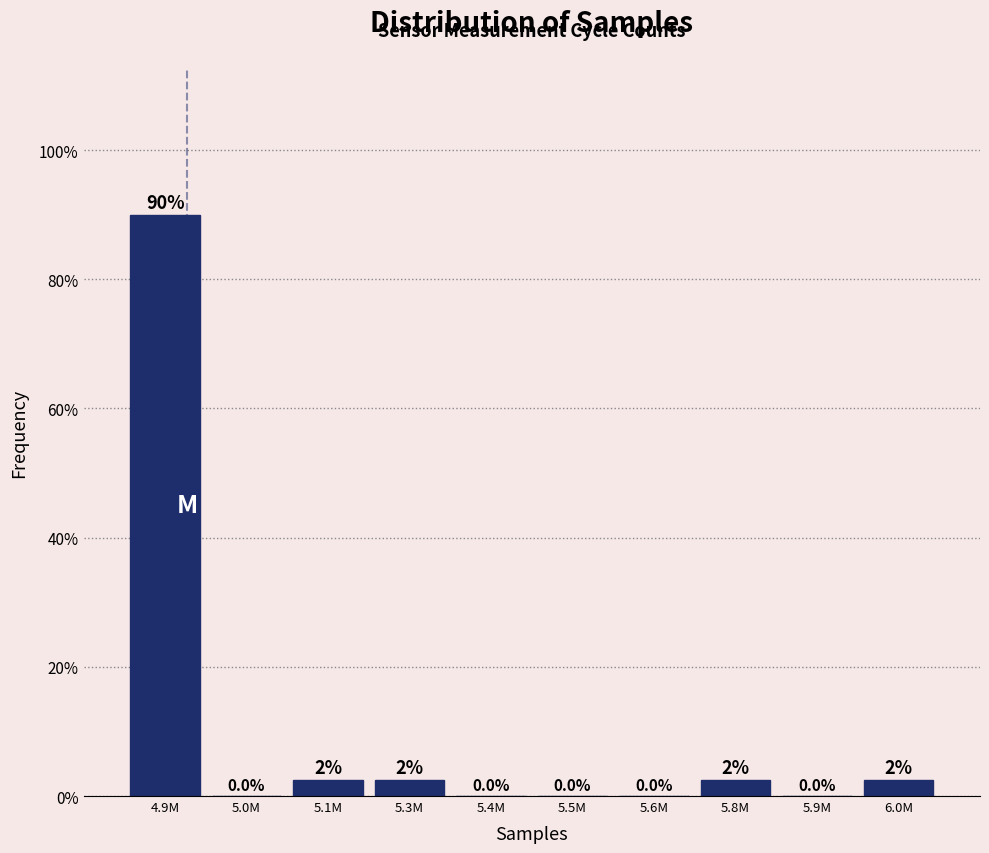

Reading left to right, what are all the values shown in this chart?

4.9M=90.0	5.0M=0.0	5.1M=2.5	5.3M=2.5	5.4M=0.0	5.5M=0.0	5.6M=0.0	5.8M=2.5	5.9M=0.0	6.0M=2.5